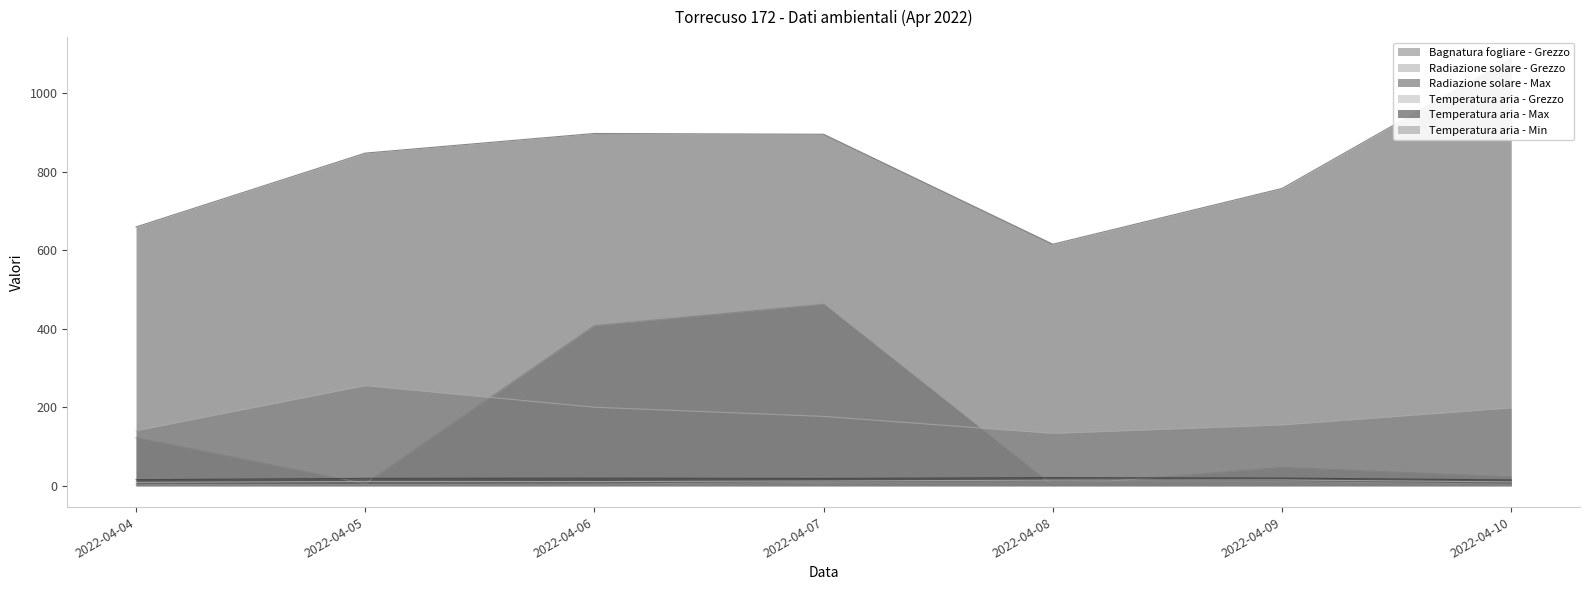

List the series in order of their peak value, highest first.

Radiazione solare - Max, Bagnatura fogliare - Grezzo, Radiazione solare - Grezzo, Temperatura aria - Max, Temperatura aria - Grezzo, Temperatura aria - Min